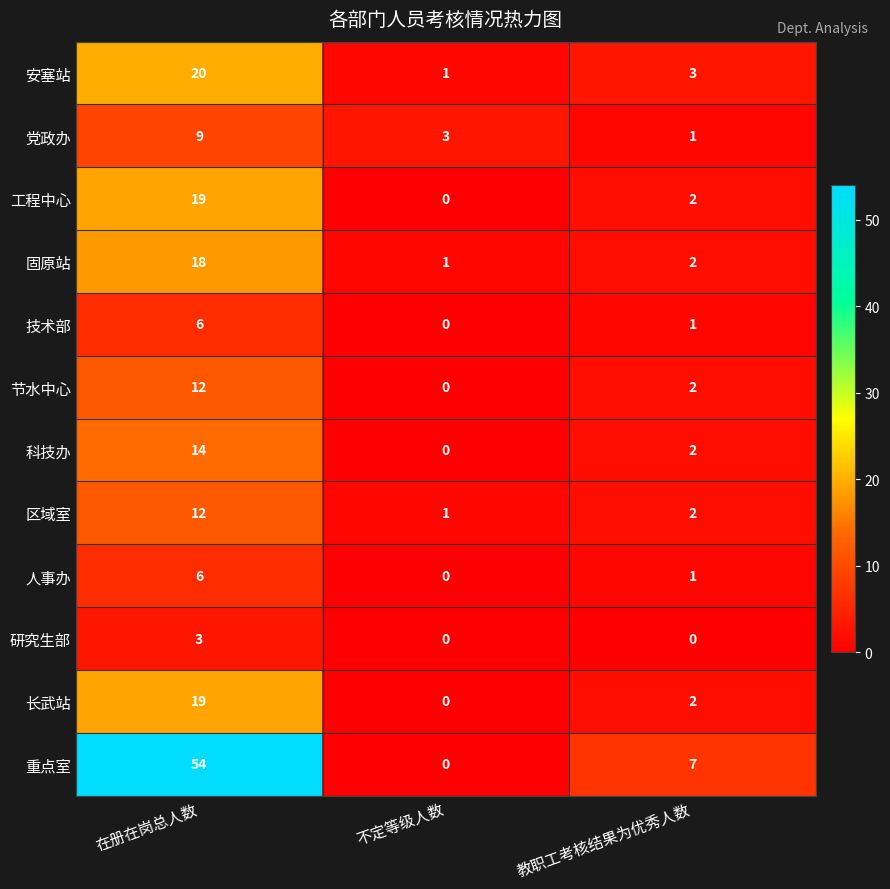

True or false: 人事办 has a value of 2 at 教职工考核结果为优秀人数.

False